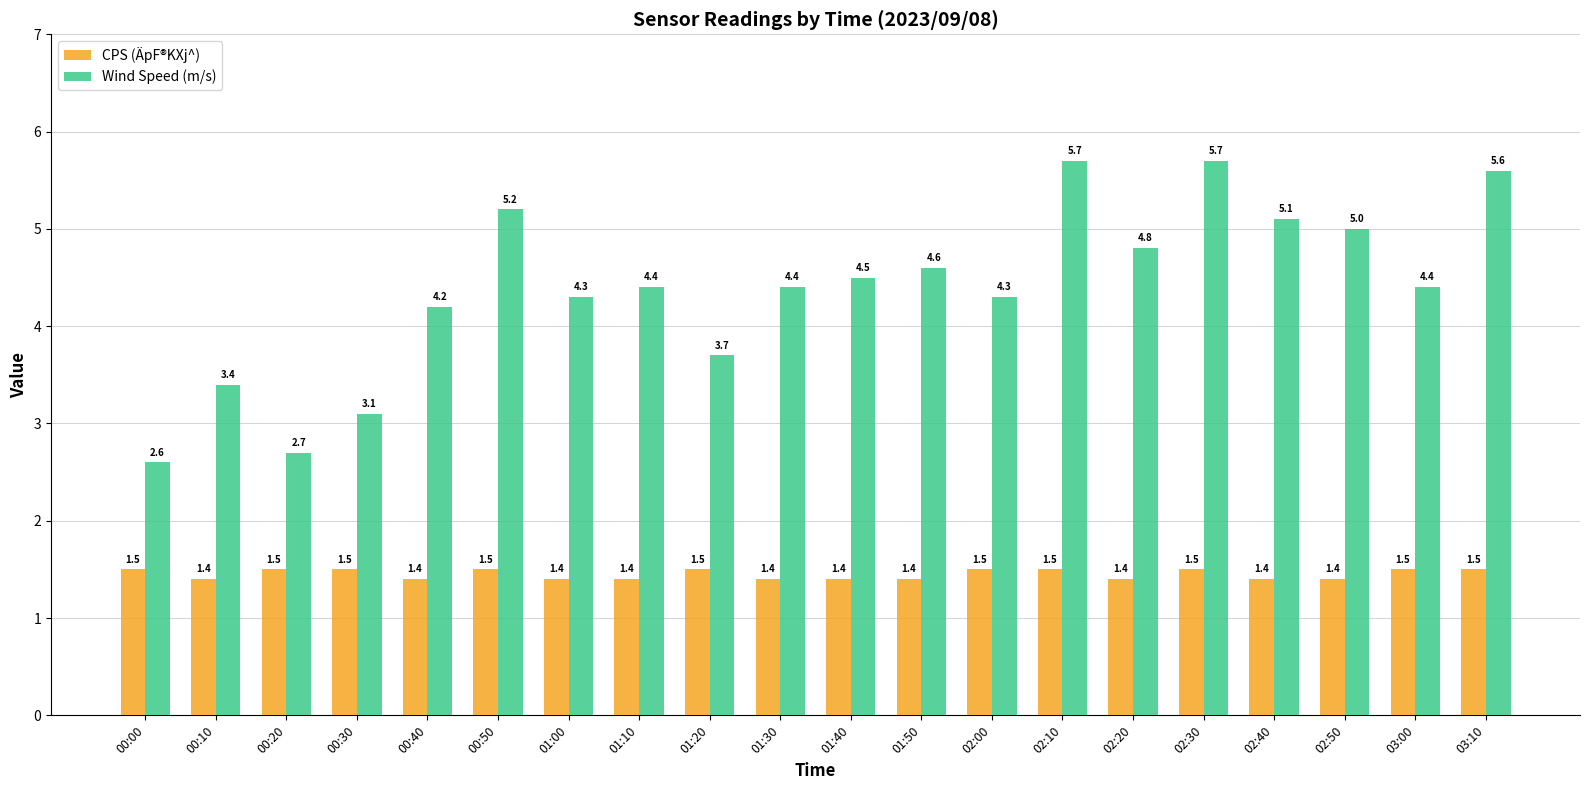

List the series in order of their peak value, highest first.

Wind Speed (m/s), CPS (ÄpF®KXj^)